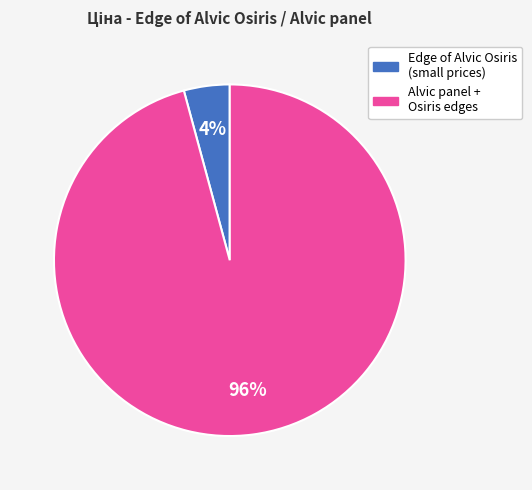

Does any single category account for the majority?

Yes